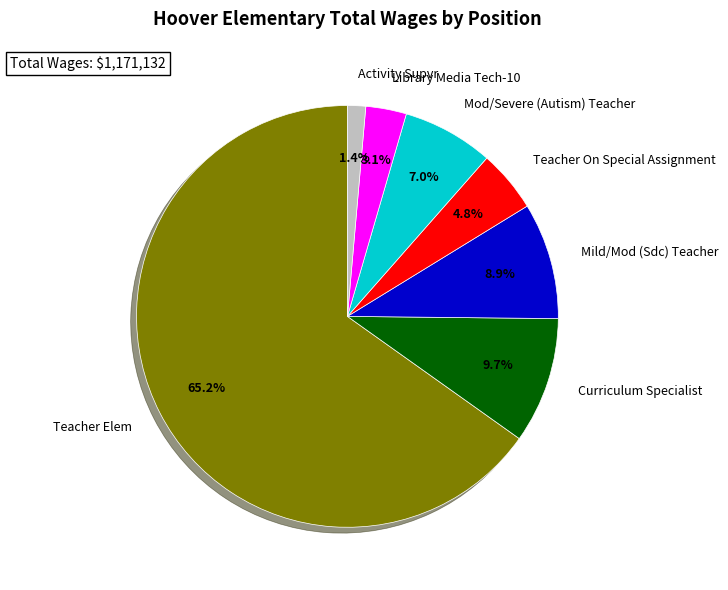

Is there a majority slice in this chart?

Yes